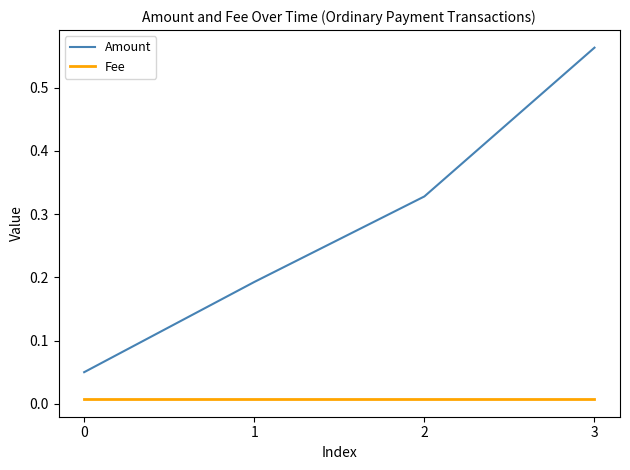

True or false: Fee has more than 2 interior local peaks.

False